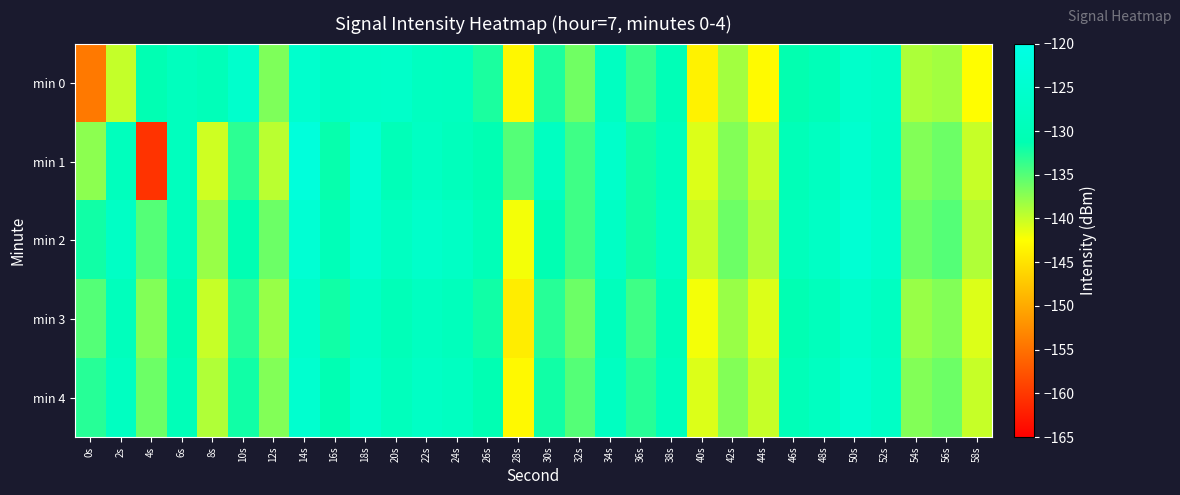

List the series in order of their peak value, lowest first.

min 3, min 0, min 4, min 2, min 1